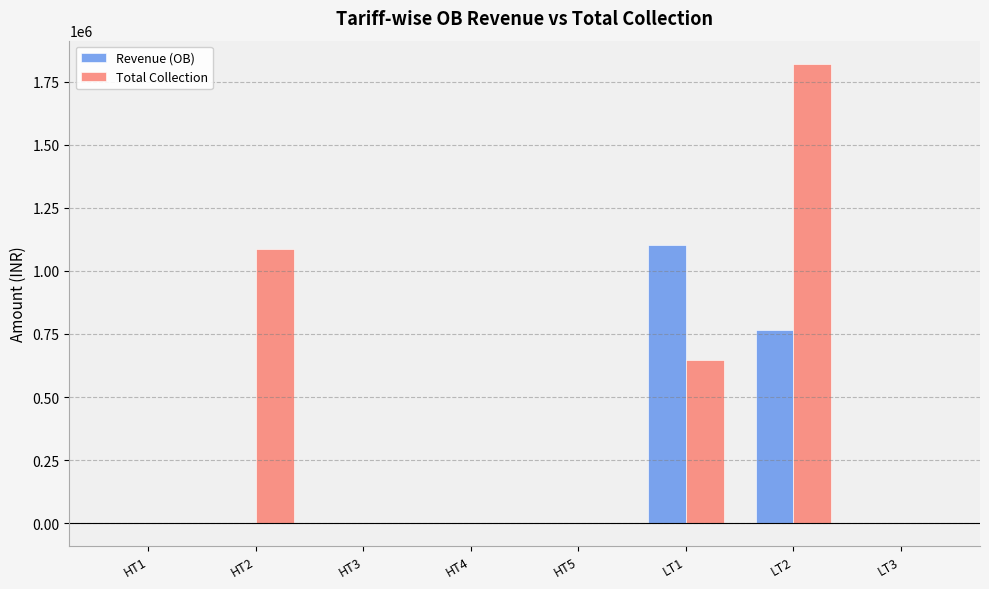

At which category is the sum across all series the highest?

LT2